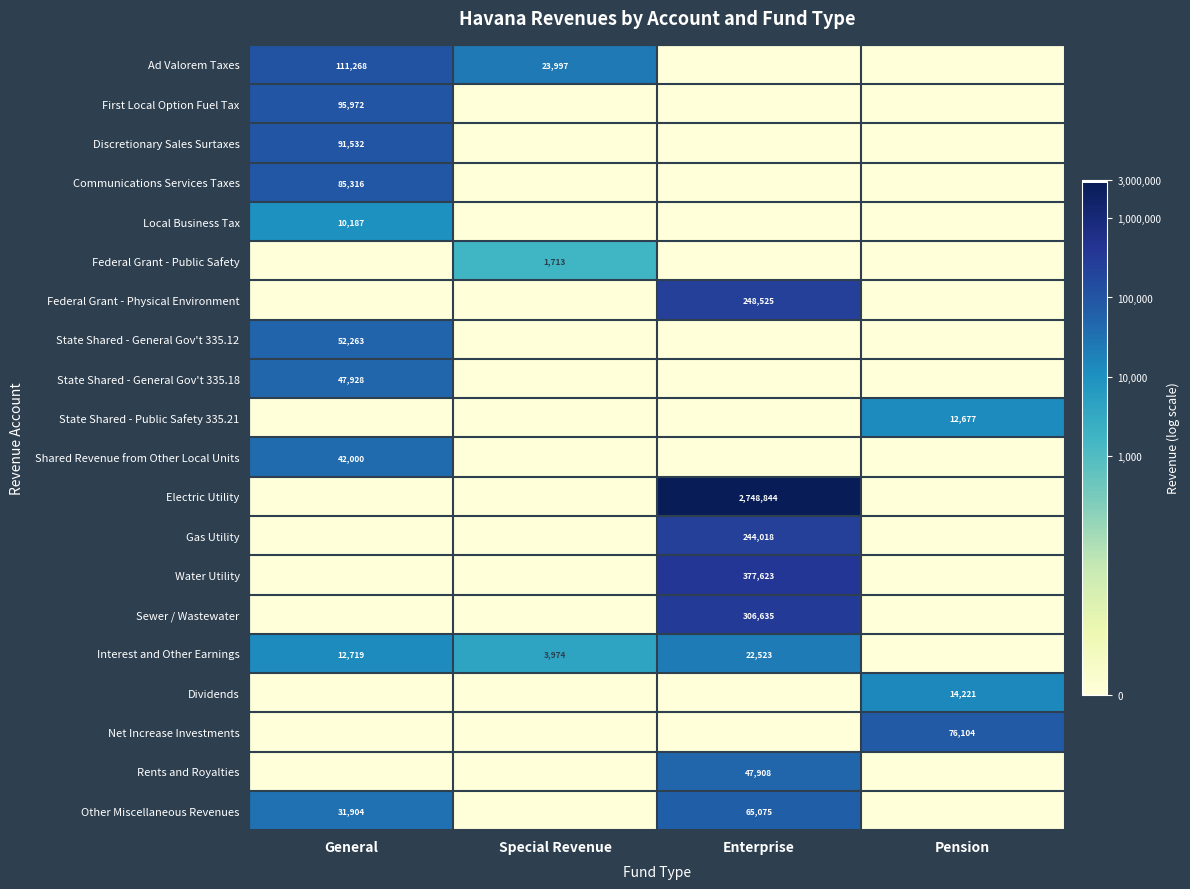

Is it true that Net Increase Investments equals 76104 at Pension?

True